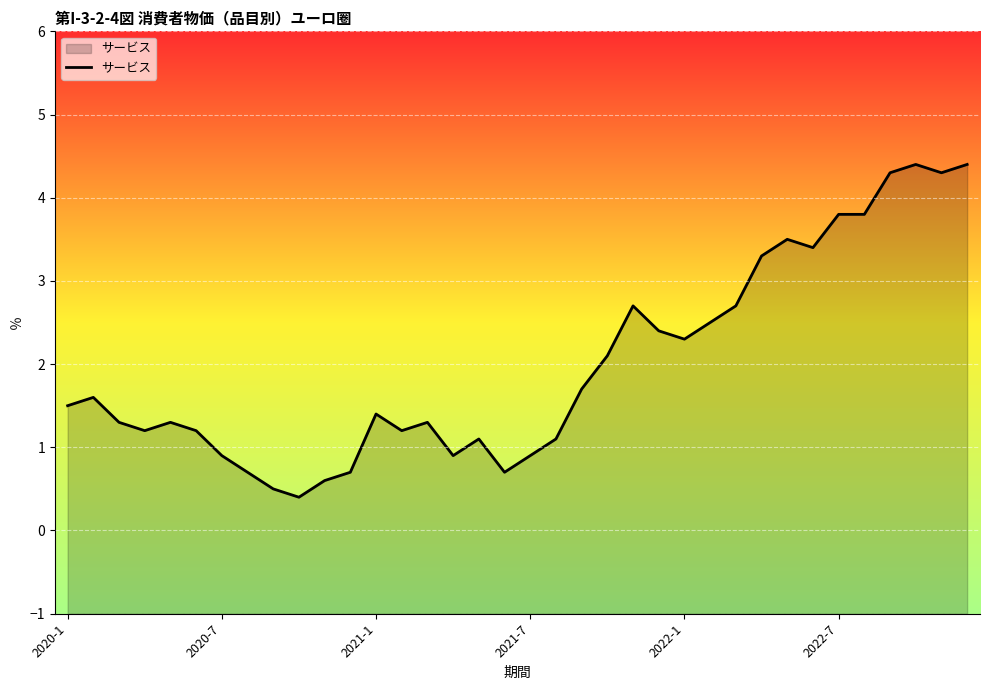

What is the difference between the second highest and second lowest values?

3.9